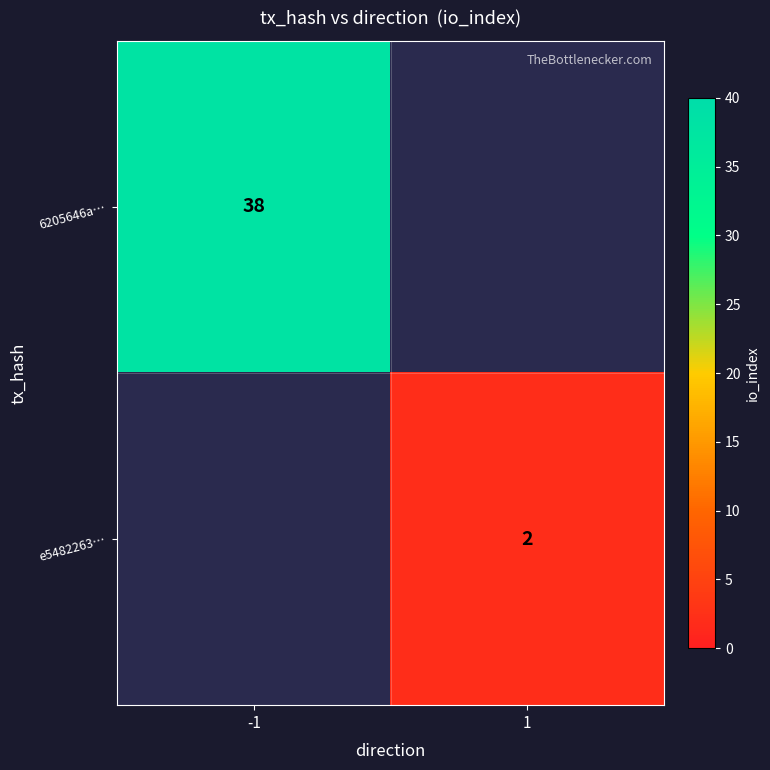

The e5482263… series shows 3 at 1. True or false?

False